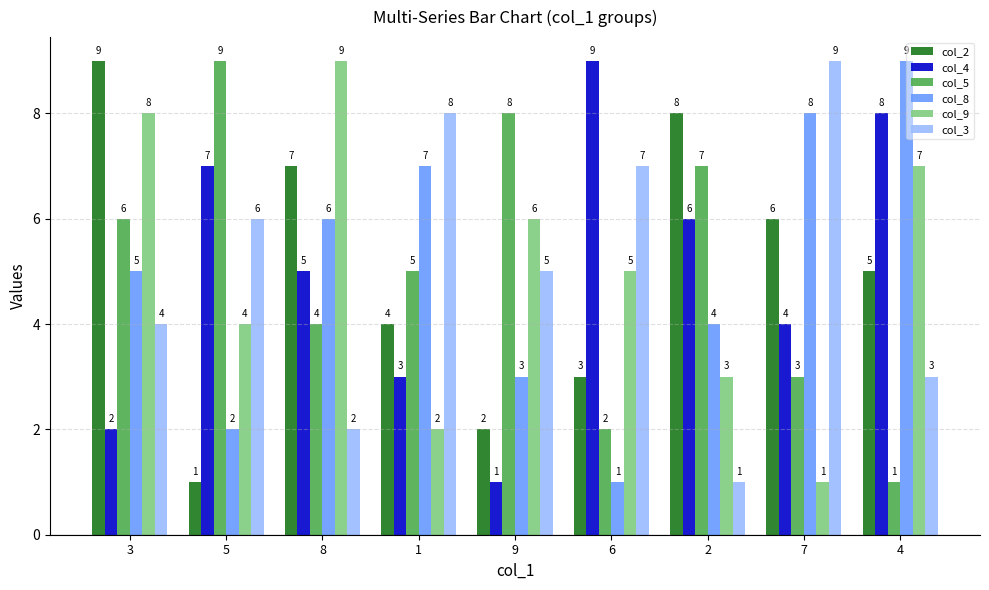

What is the difference between the maximum and minimum values in the col_9 series?

8